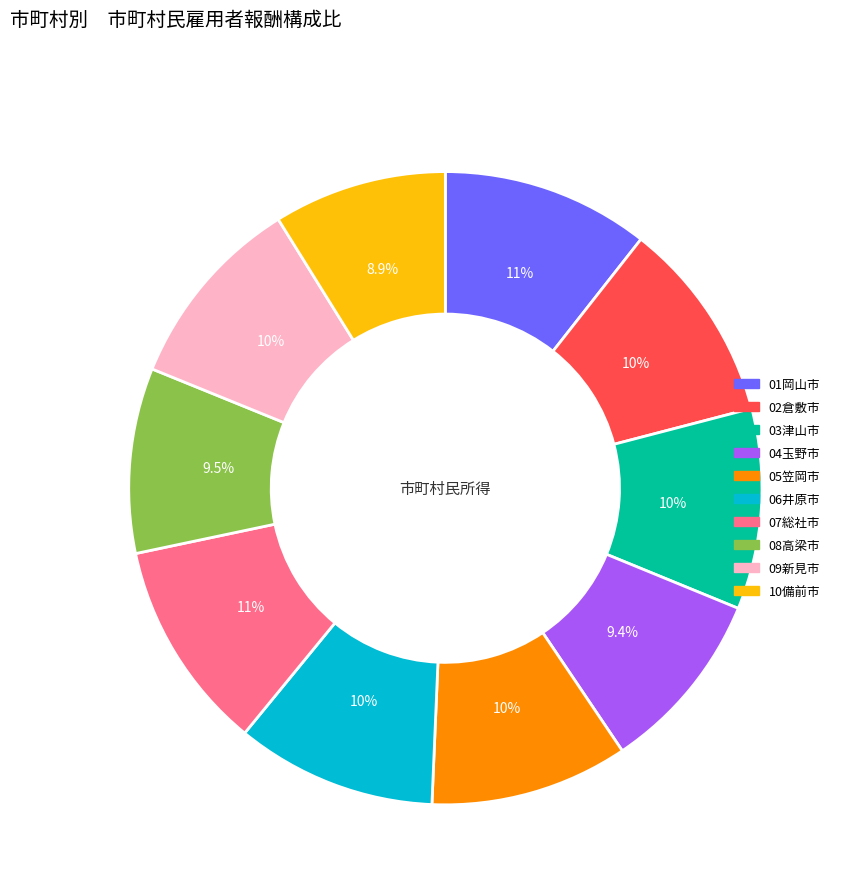

What is the ratio of the value at 03津山市 to the value at 07総社市?

1.0